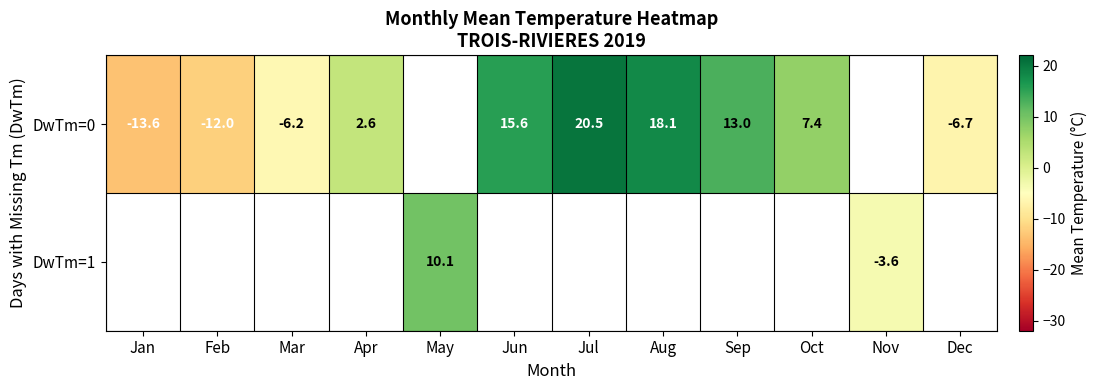

Is it true that DwTm=0 equals 1.6 at Apr?

False